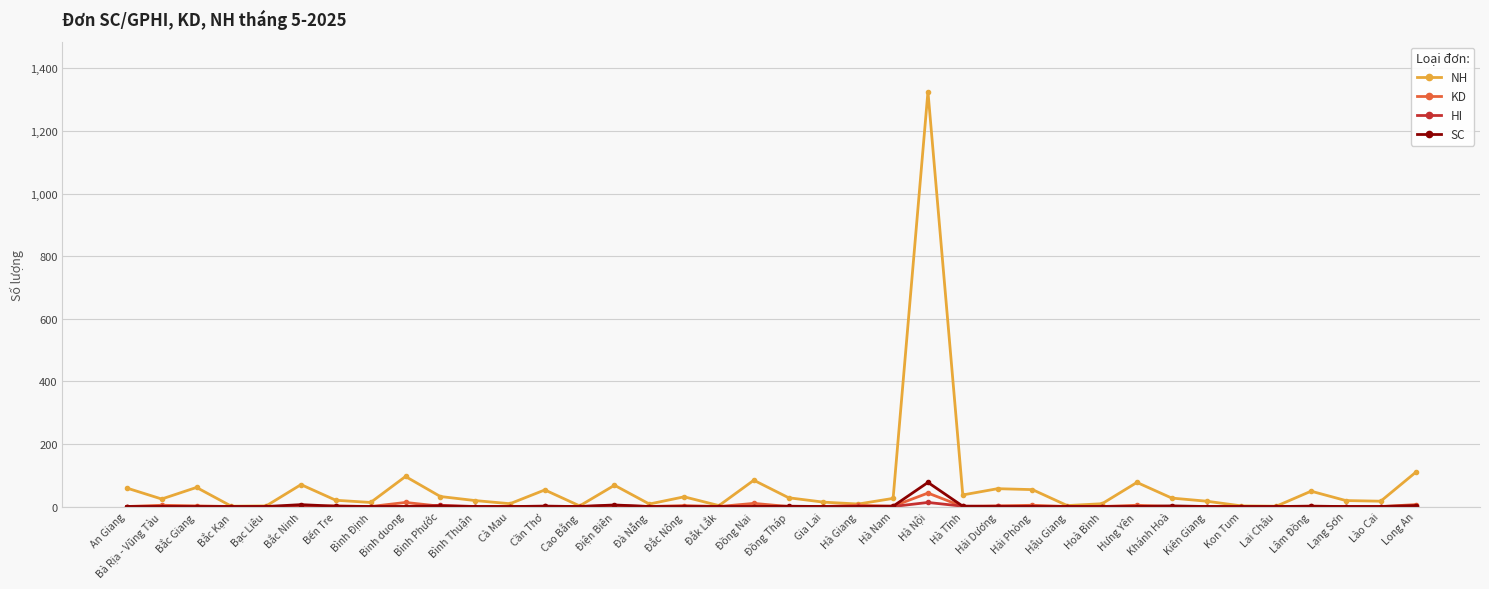

Where does the NH series first go above 26?

An Giang